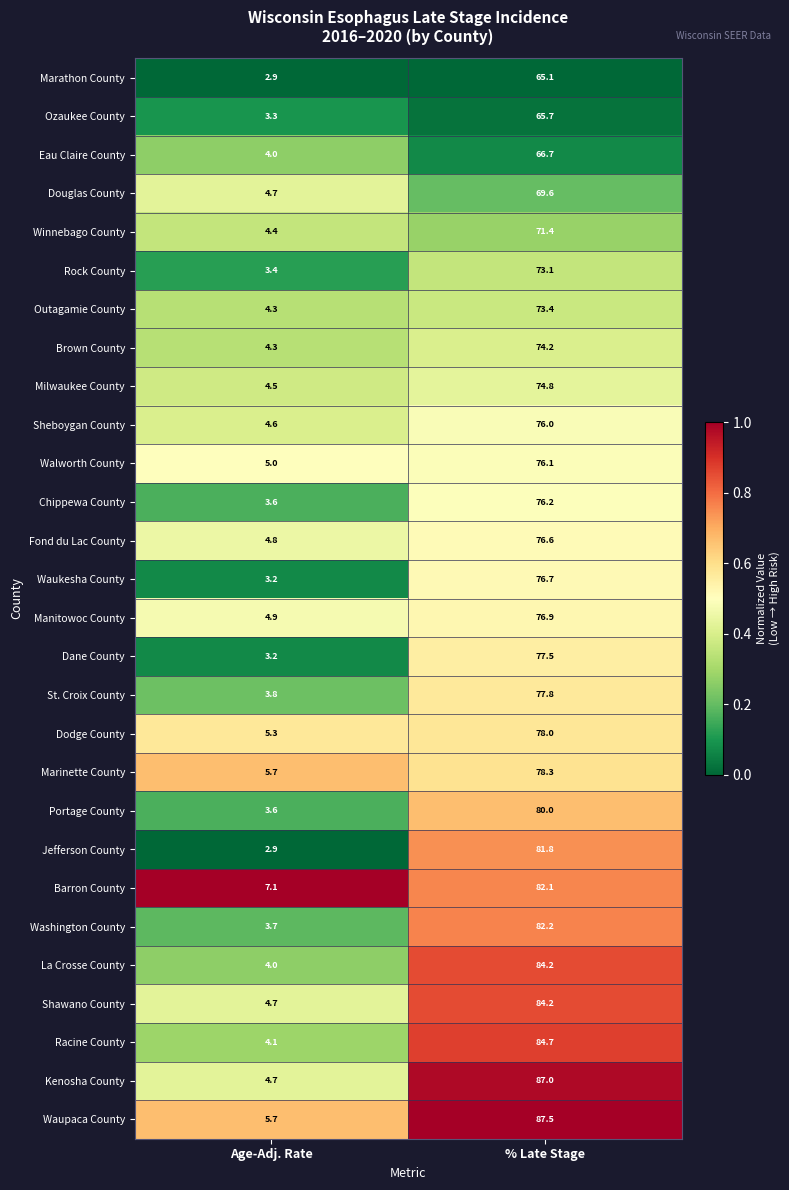

What is the minimum value for Kenosha County?

4.7